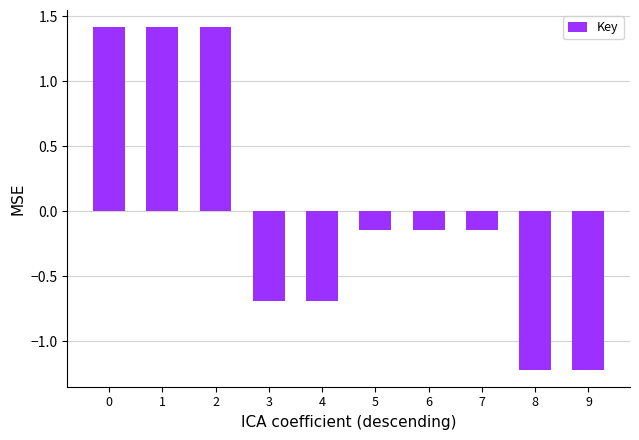

What is the sum of the values at 6 and 7?

-0.3